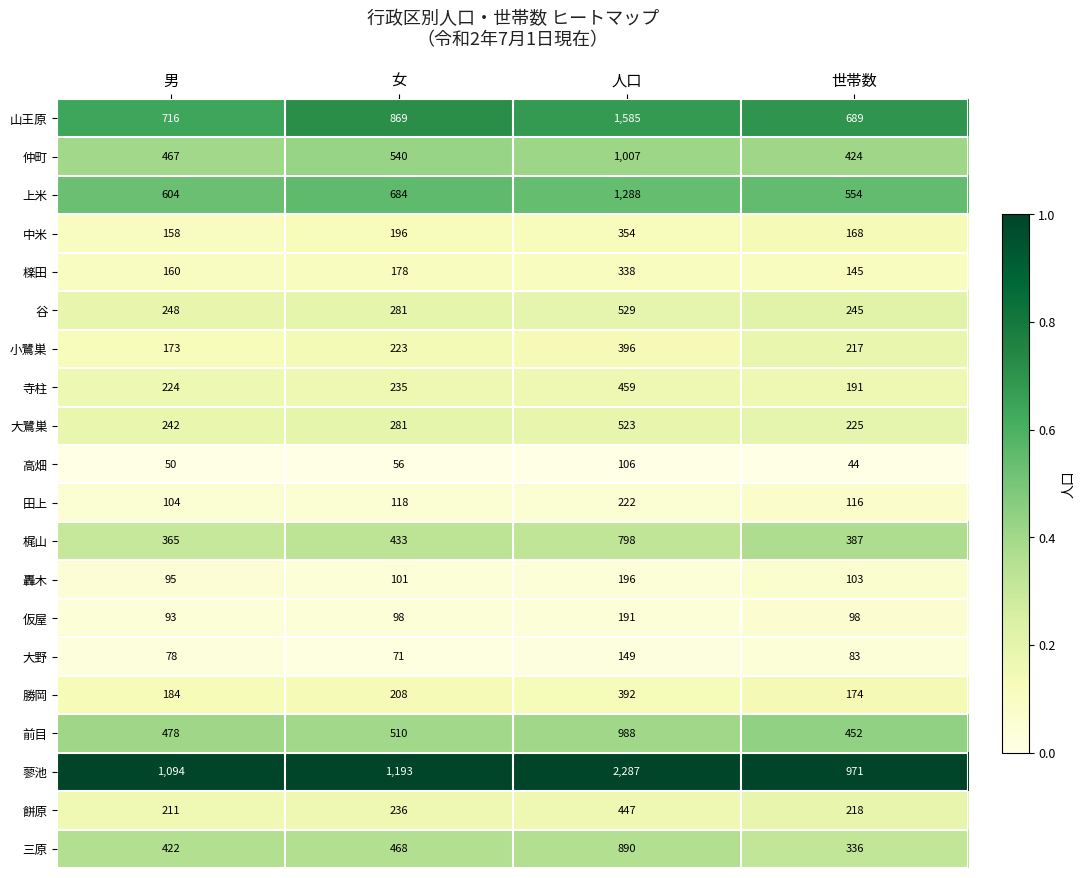

What is the greatest value displayed?

2287